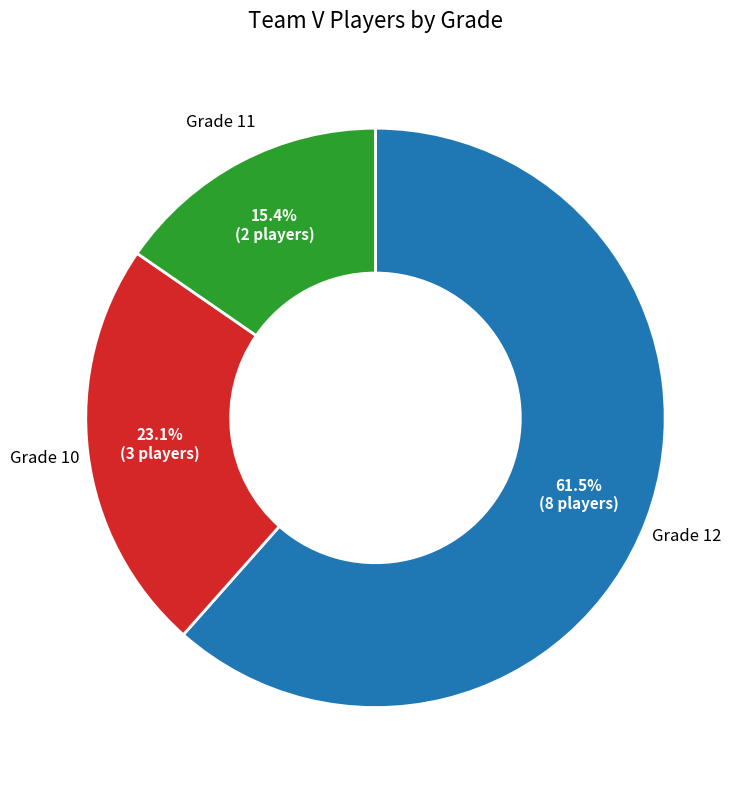

Does any single category account for the majority?

Yes